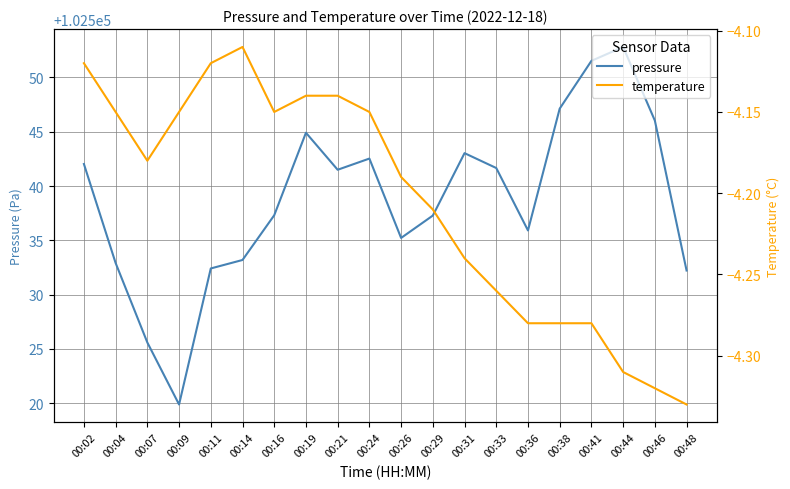

What is the value of the temperature point at the 19th from the left?

-4.3